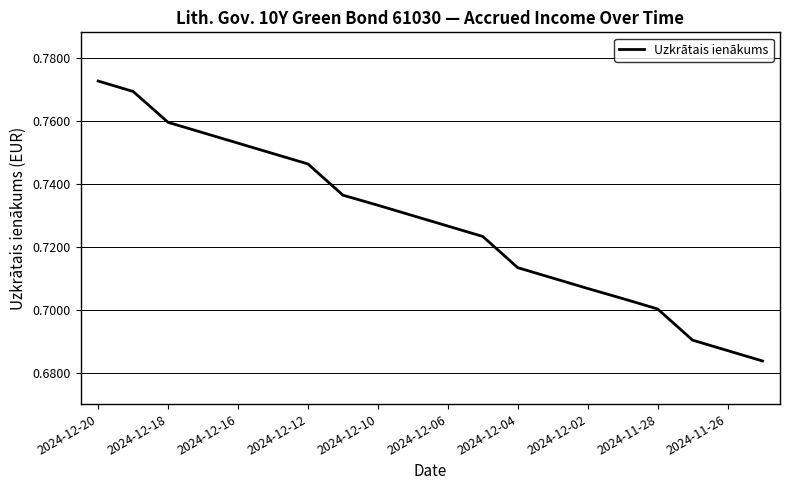

Does the chart have visible grid lines?

Yes